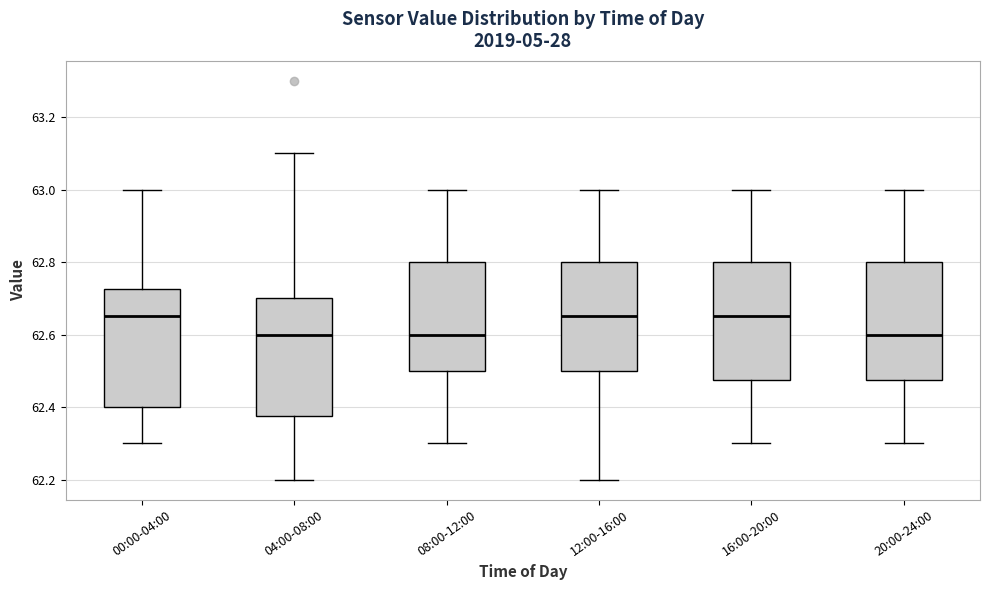

Where does the lower whisker of the box for 12:00-16:00 end on the y-axis? The values are not printed on the chart, so give them approximately, as read against the axis.

62.20